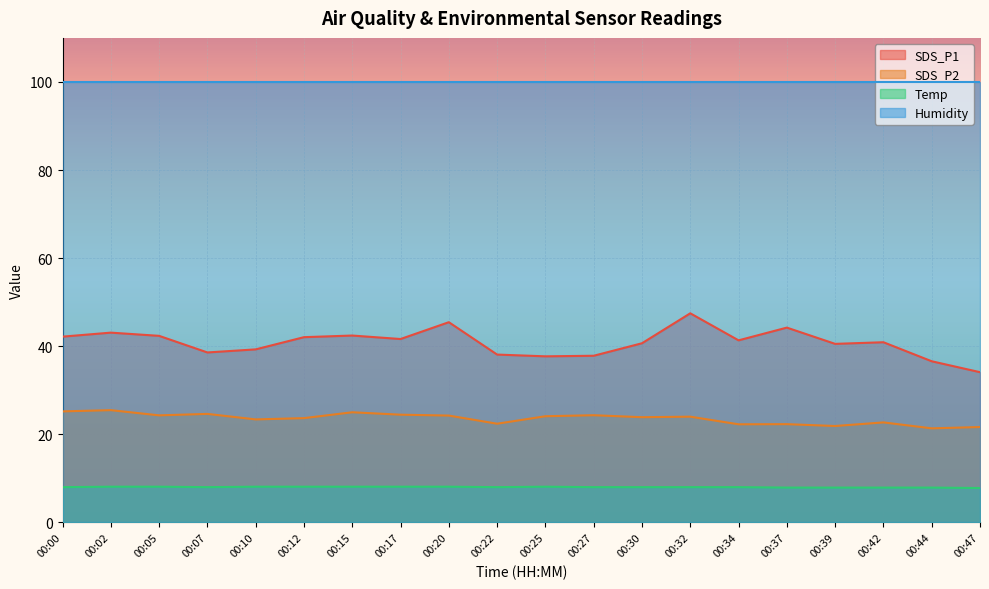

What is the lowest value of the SDS_P1 series?

34.1